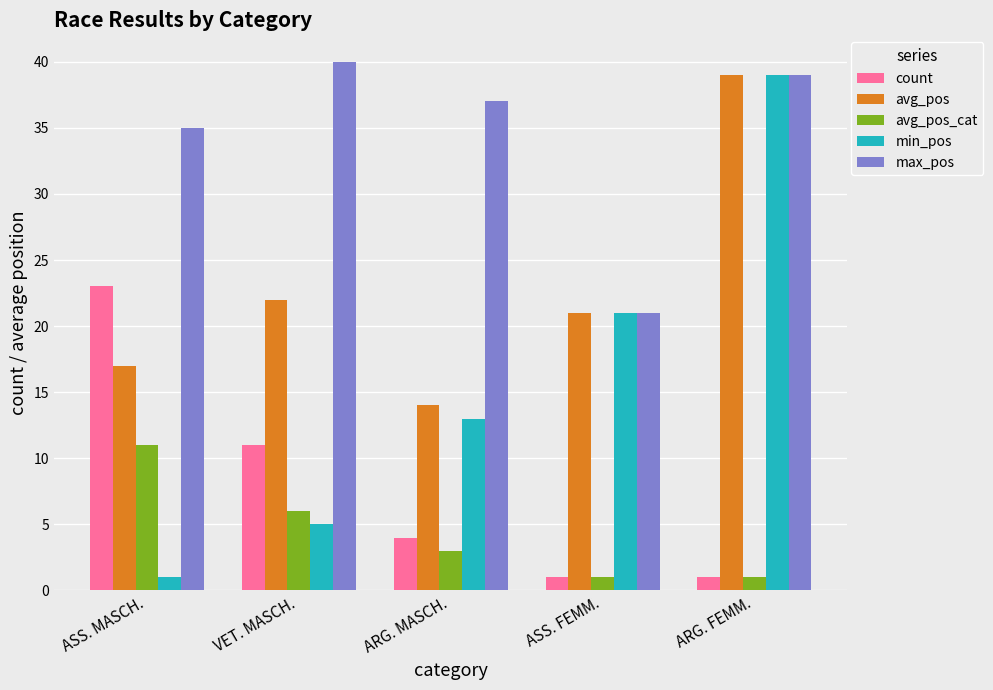

At which label does avg_pos_cat reach its peak?

ASS. MASCH.